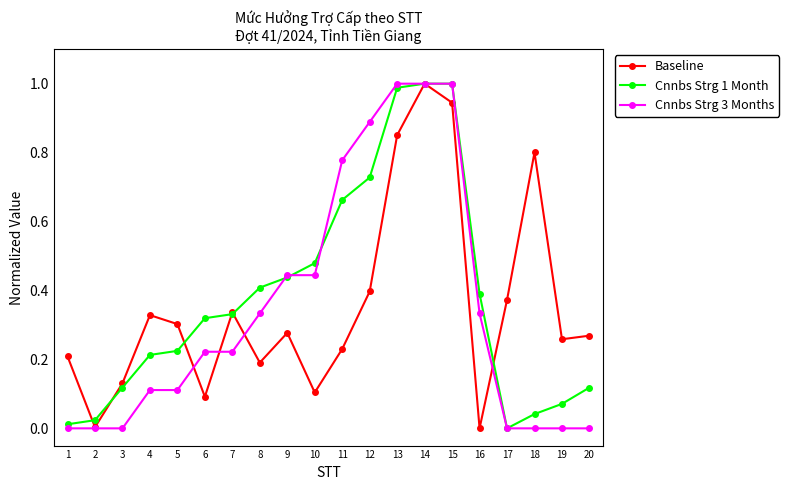

True or false: Cnnbs Strg 1 Month has more than 2 points higher than both neighbors.

False